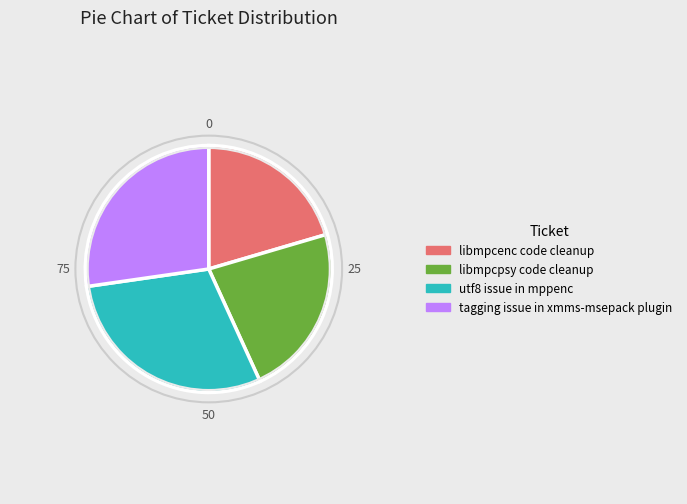

Rank the categories by value from lowest to highest.

libmpcenc code cleanup, libmpcpsy code cleanup, tagging issue in xmms-msepack plugin, utf8 issue in mppenc